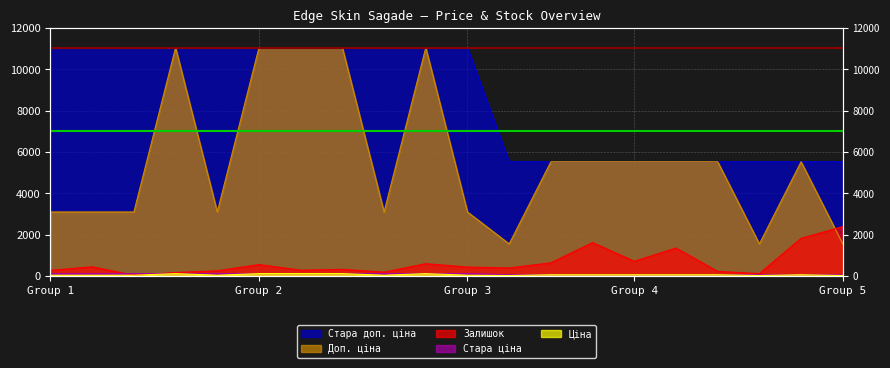

Count the number of data series in this chart.

5